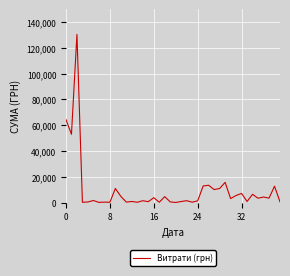

What is the maximum value shown in the chart?

130379.7